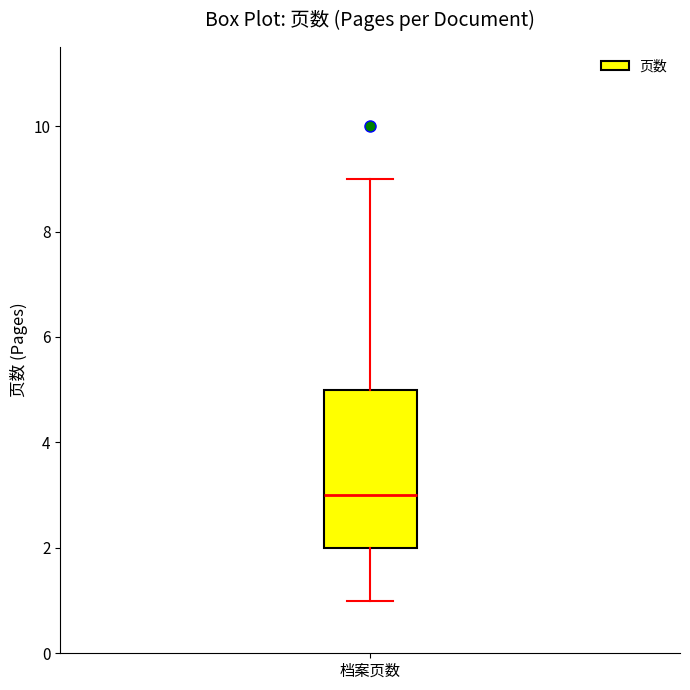

Transcribe this box plot: give where the median line is, the range the box spans, and where the two whiskers end, as read against the y-axis. The values are not printed on the chart, so give them approximately, as read against the axis.

median 3, box 2 to 5, whiskers 1 to 9